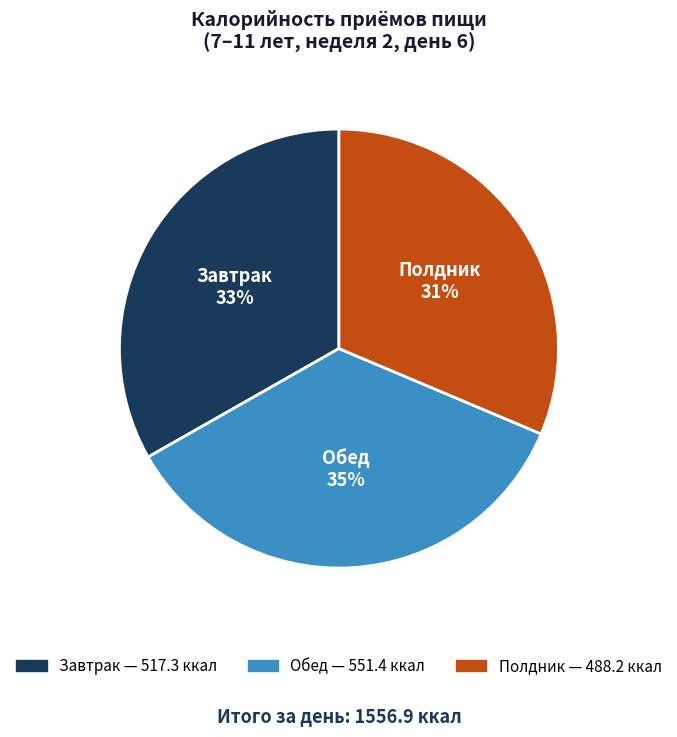

Is it true that Завтрак is 33% of the pie?

True